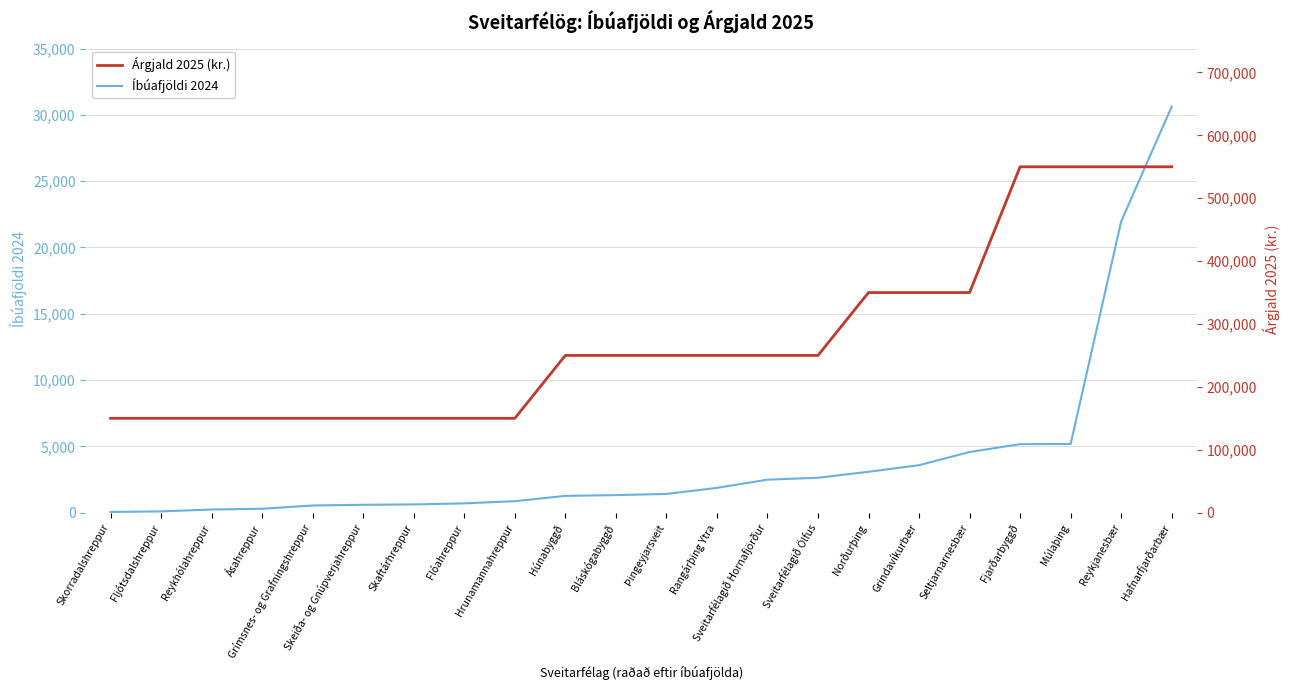

Rank the series by their average value, from highest to lowest.

Árgjald 2025 (kr.), Íbúafjöldi 2024